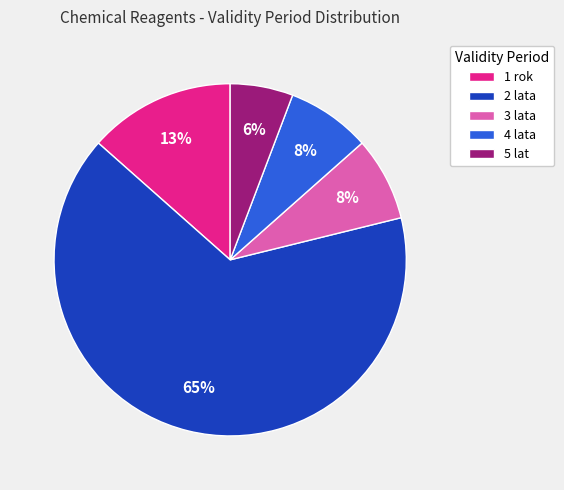

To the nearest percent, what is the average slice percentage?

20%